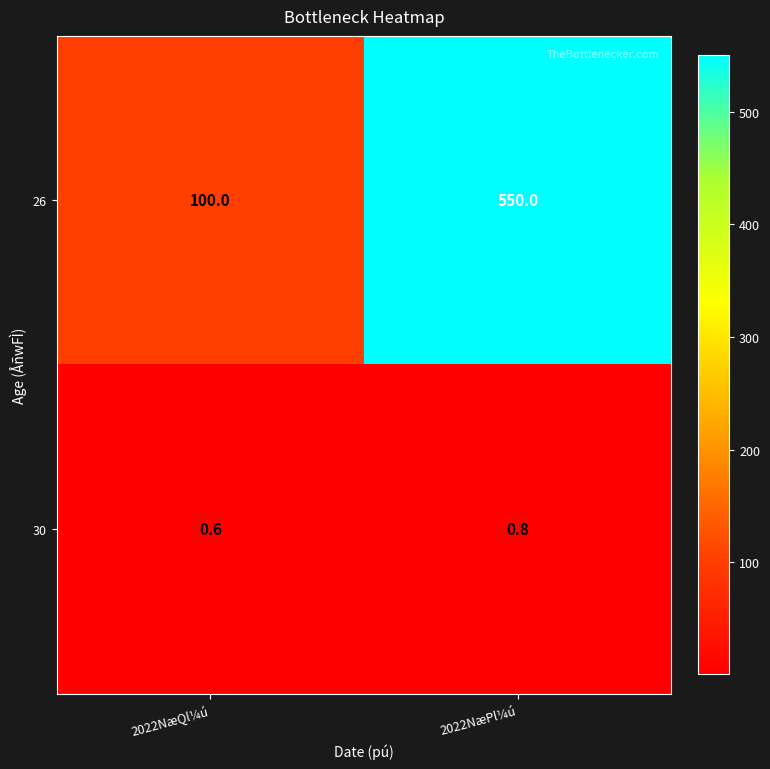

Is it true that 26 equals 810.2 at 2022NæPl¼ú?

False